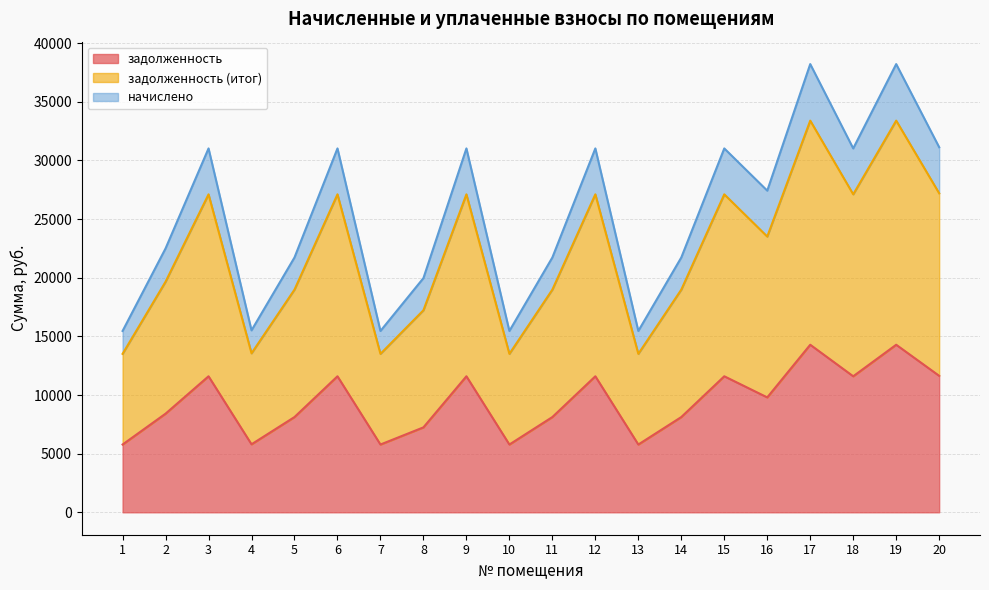

Count the number of data series in this chart.

3